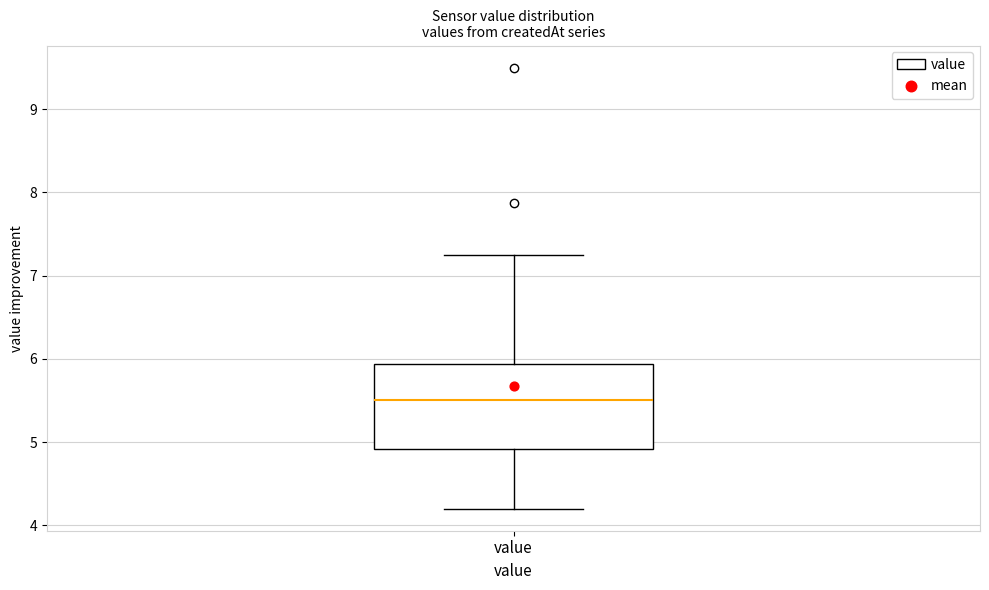

Transcribe this box plot: give where the median line is, the range the box spans, and where the two whiskers end, as read against the y-axis. The values are not printed on the chart, so give them approximately, as read against the axis.

median 5.5, box 4.9 to 5.9, whiskers 4.2 to 7.3